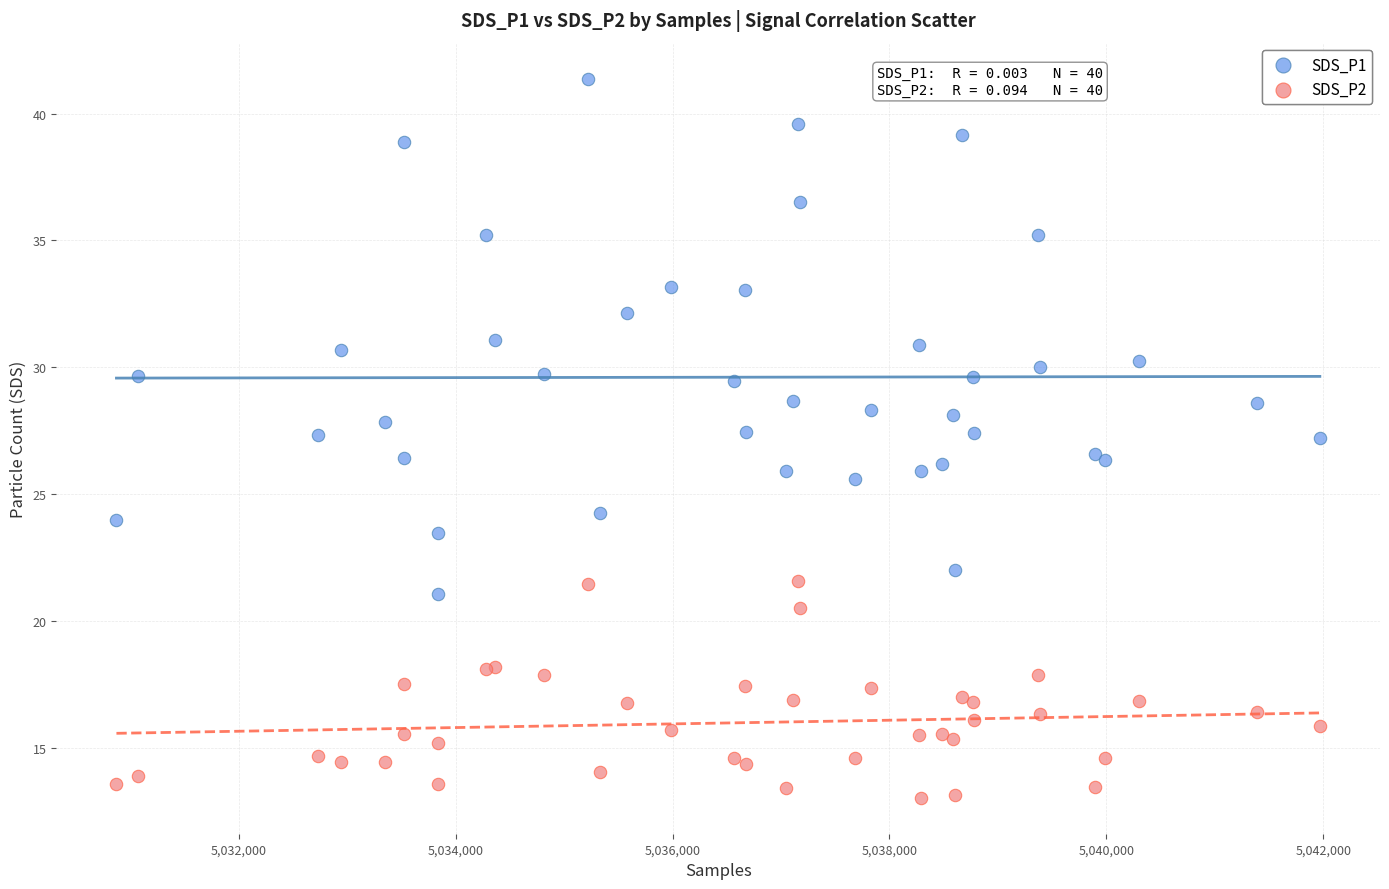

Which series reaches the minimum Y coordinate?

SDS_P2